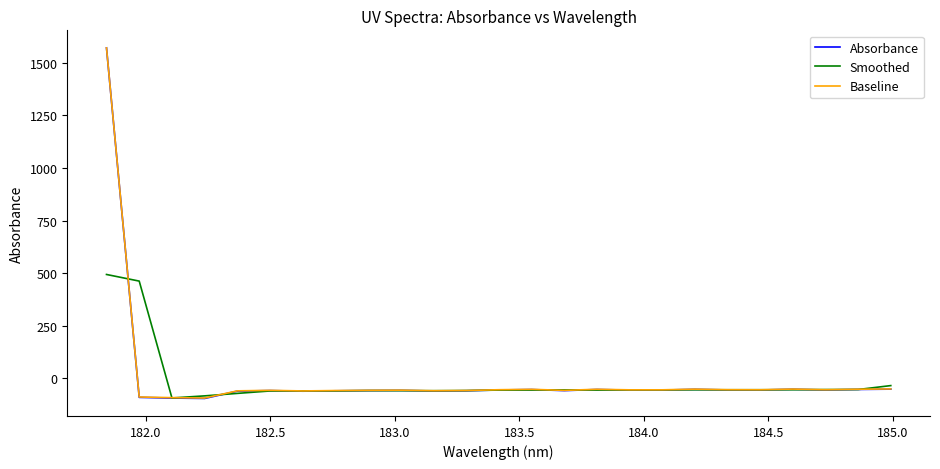

True or false: Baseline and Smoothed cross at least once.

True